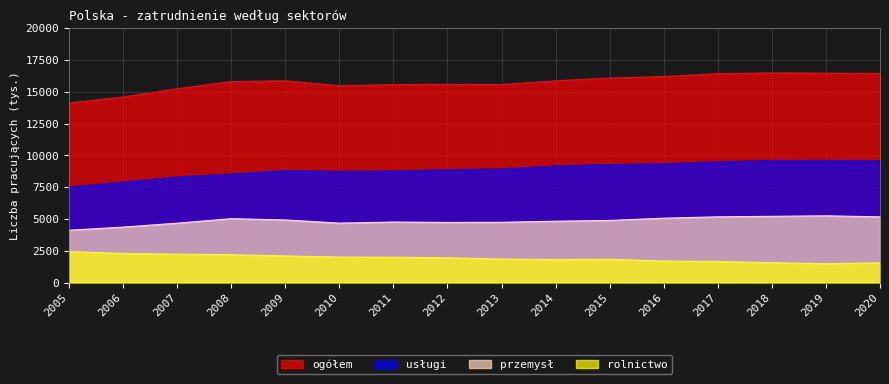

Is the value of usługi at 2016 greater than the value of ogółem at 2015?

No